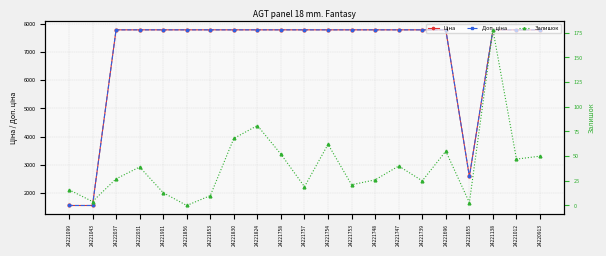

What is the total value across all series at 24221043?

3099.7